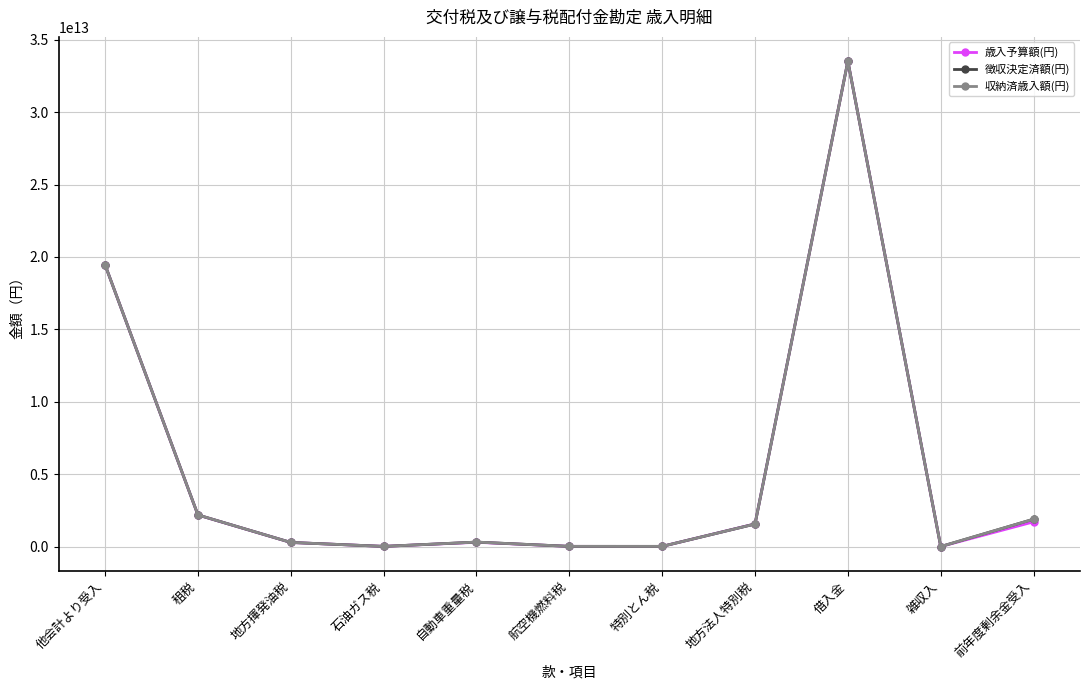

Read the 徴収決定済額(円) value at 租税.

2183251998677